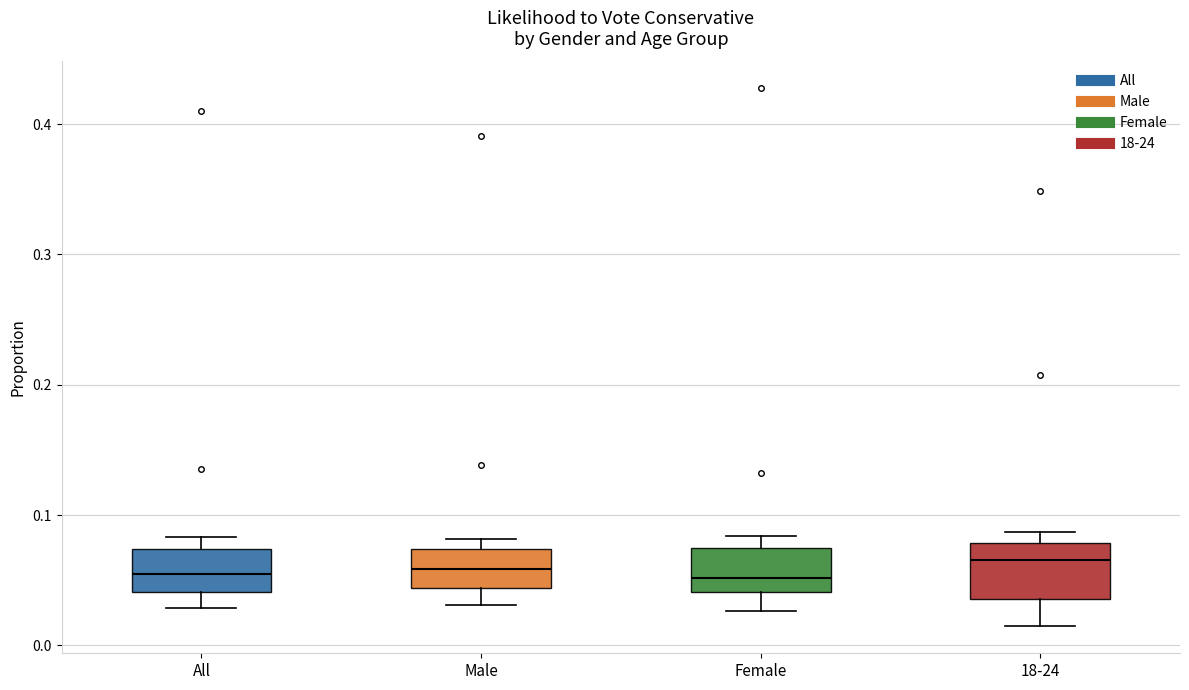

Where is the upper edge of the box for 18-24 on the y-axis? The values are not printed on the chart, so give them approximately, as read against the axis.

0.08